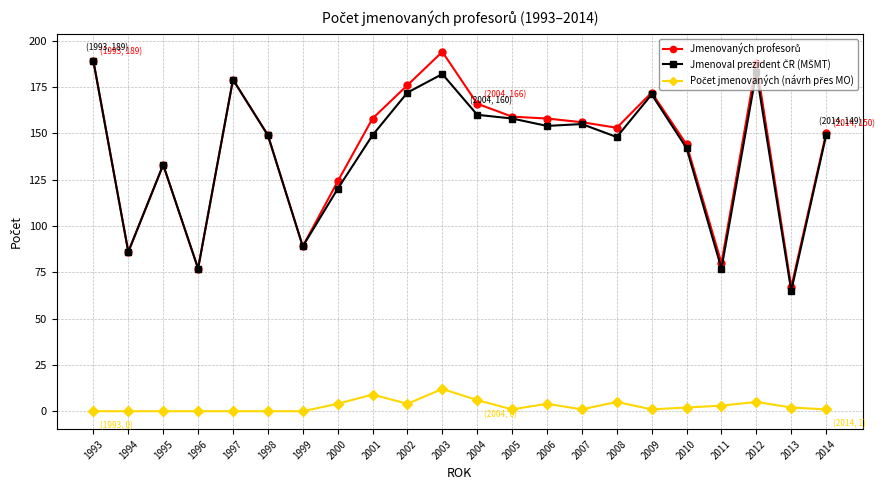

What is the total value across all series at 2012?

376